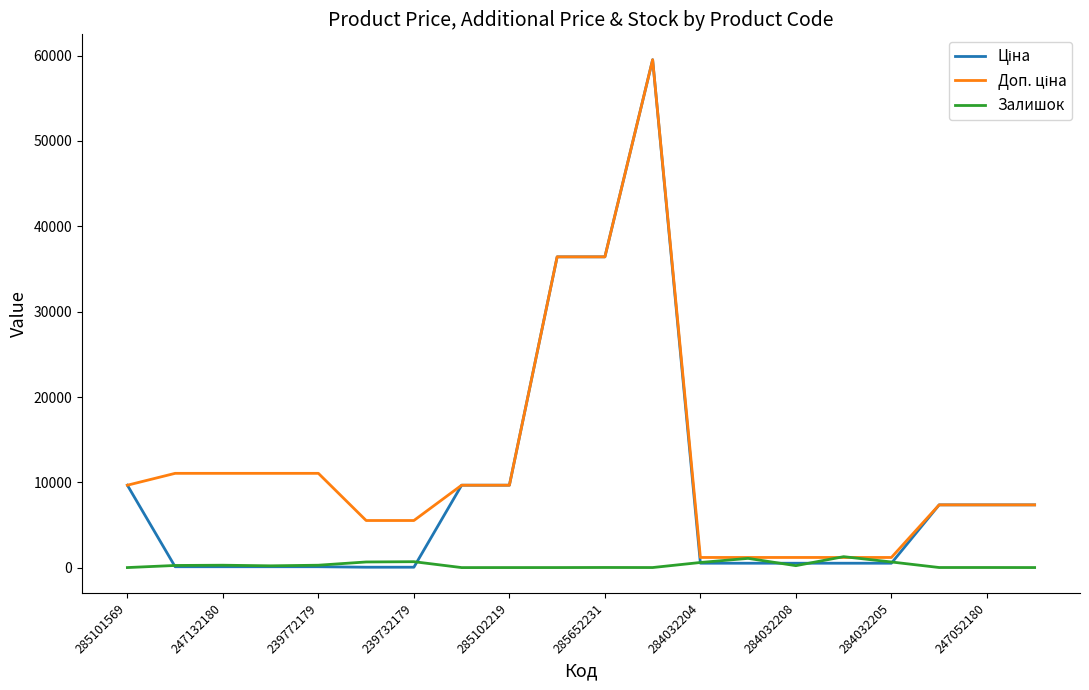

True or false: Залишок has more than 2 points higher than both neighbors.

True